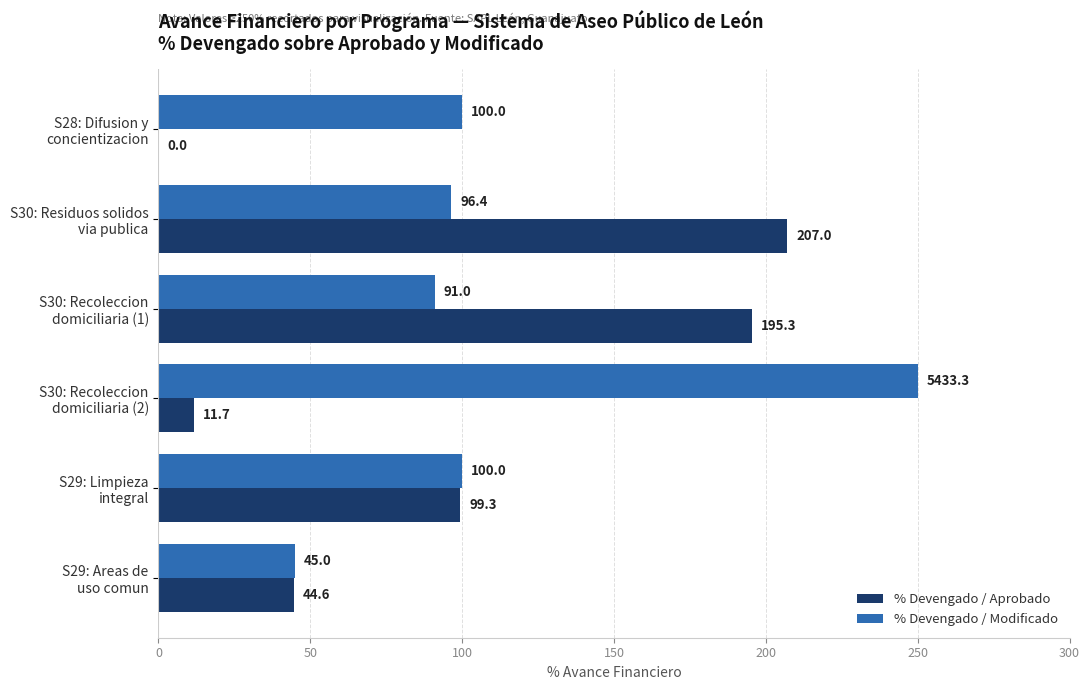

Where is % Devengado / Aprobado nearest to the value 103?

S29: Limpieza
integral